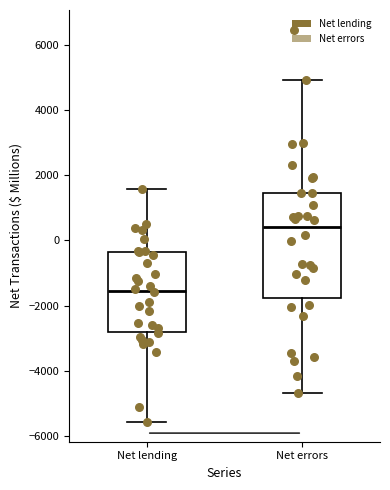

Which box is the tallest, from its lower edge to its upper edge?

Net errors